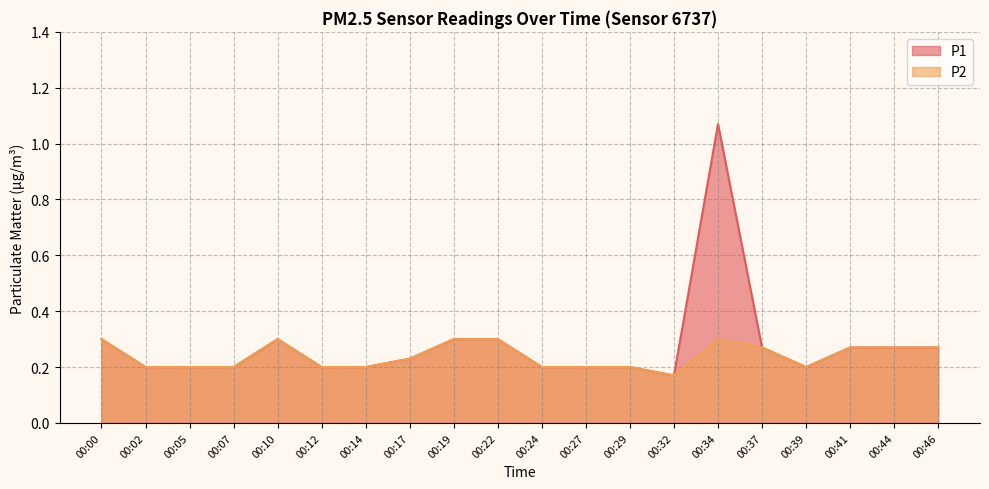

Which series changed the most between 00:12 and 00:44?

P1